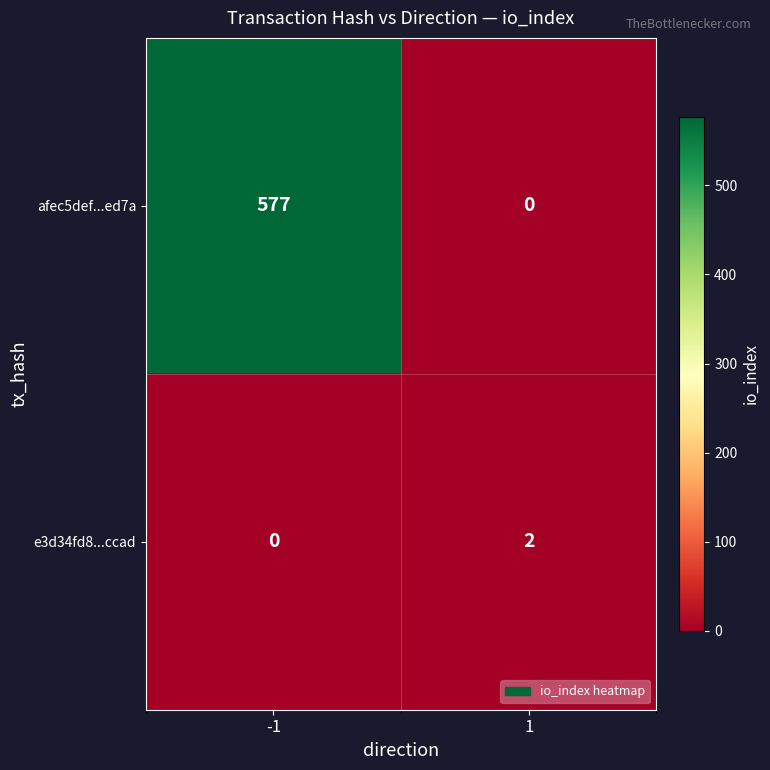

List the series in order of their peak value, highest first.

afec5def...ed7a, e3d34fd8...ccad